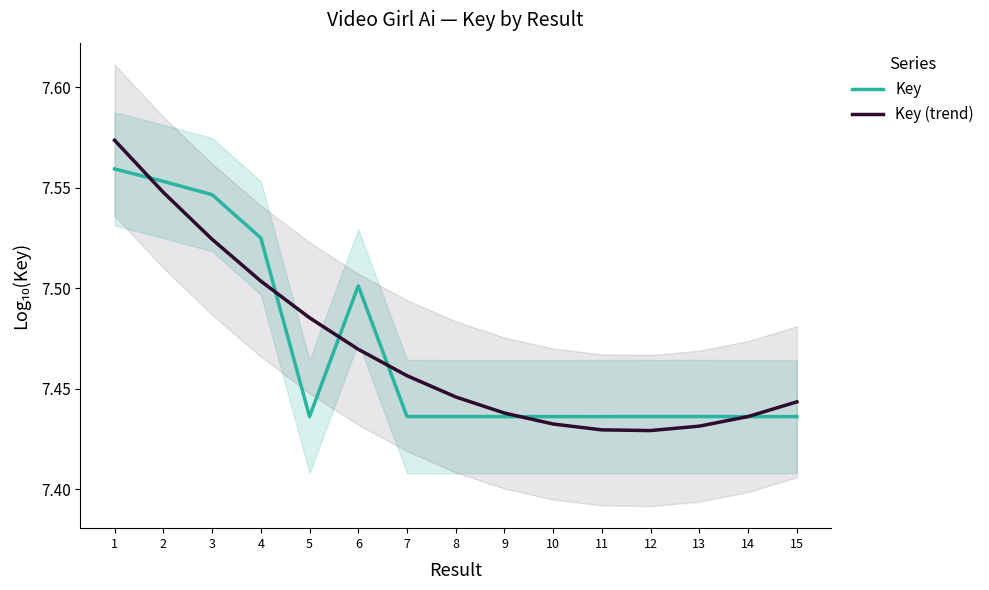

What is the value of the Key (trend) point at the 8th from the left?

7.4